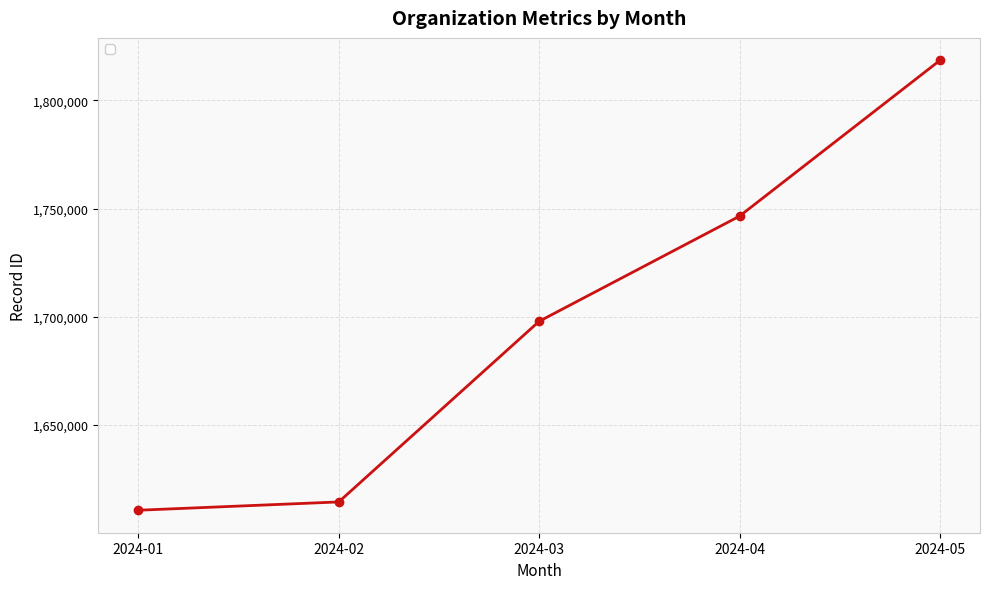

True or false: the data shows 2480180 at 2024-03.

False